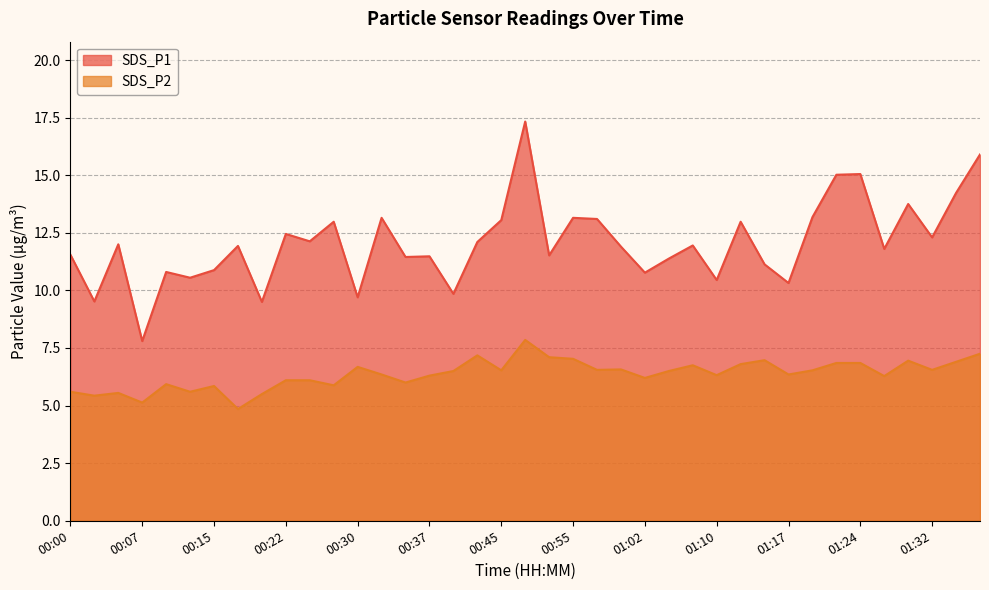

At which category does SDS_P1 reach its first local valley?

00:02